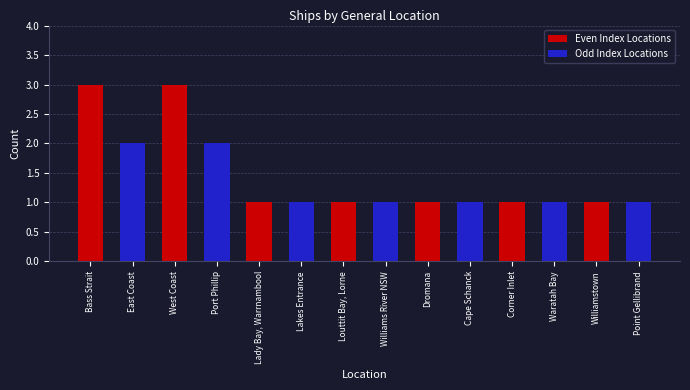

Rank the series at Waratah Bay from highest to lowest value.

Odd Index Locations, Even Index Locations